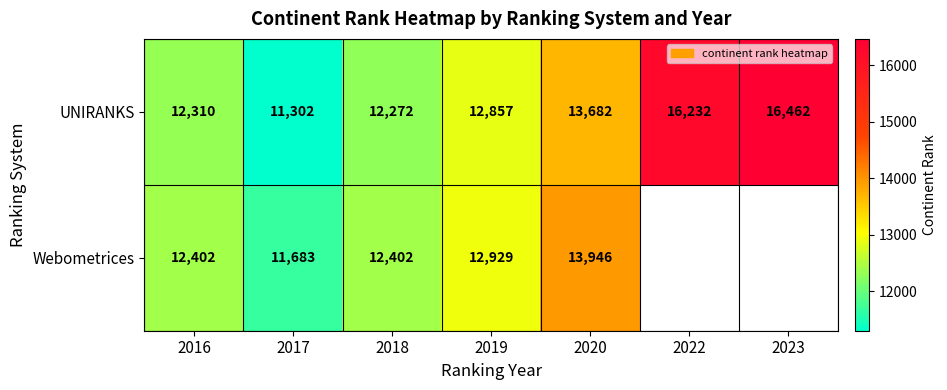

What is the difference between the highest and lowest values at 2016?

92